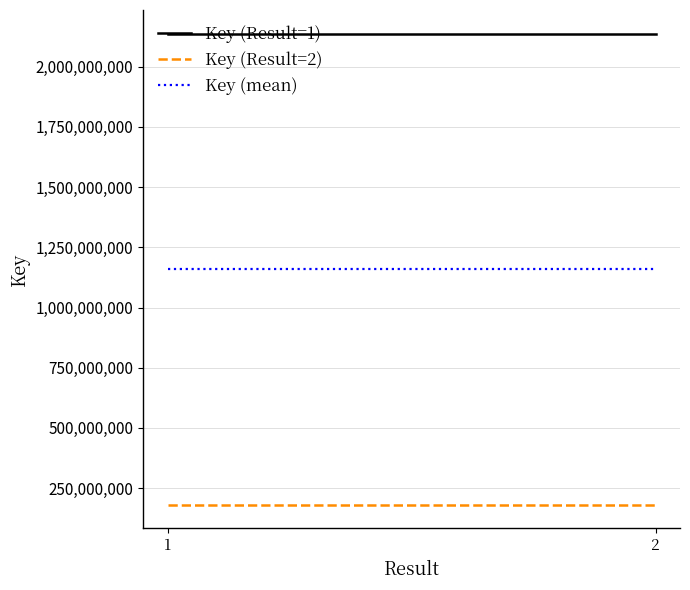

Which series has the largest range (max minus min)?

Key (Result=1)